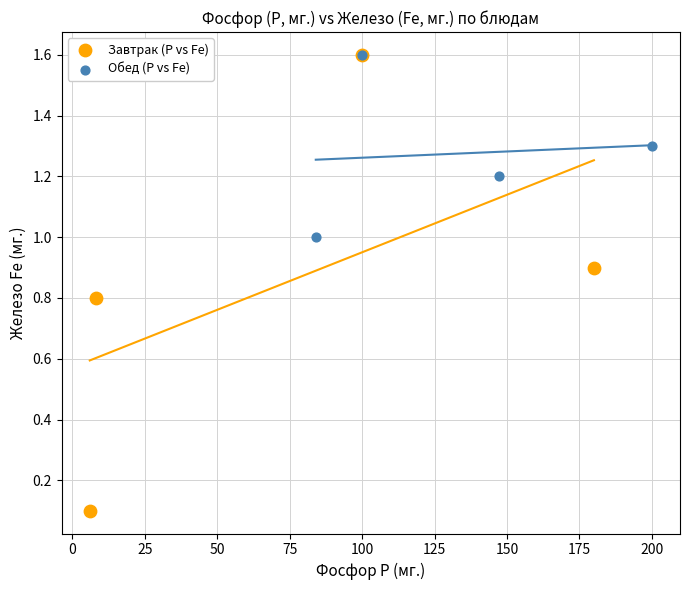

Which series has the largest Y range (max minus min)?

Завтрак (P vs Fe)